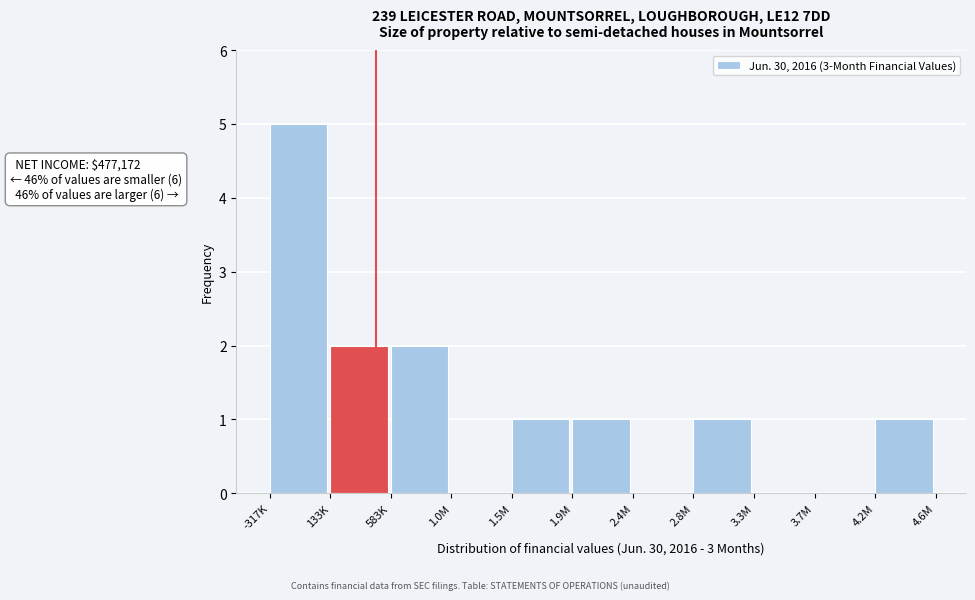

Reading right to left, list all the values displayed in this chart.

4.2M=1	3.7M=0	3.3M=0	2.8M=1	2.4M=0	1.9M=1	1.5M=1	1.0M=0	583K=2	133K=2	-317K=5